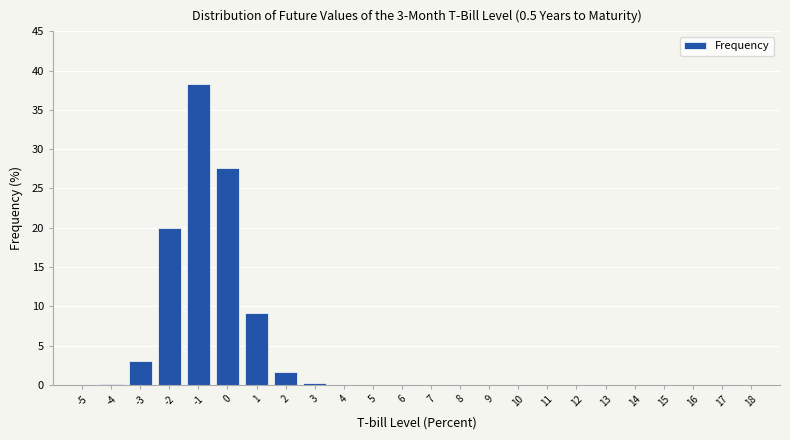

True or false: the data shows 1.6 at 2.

True